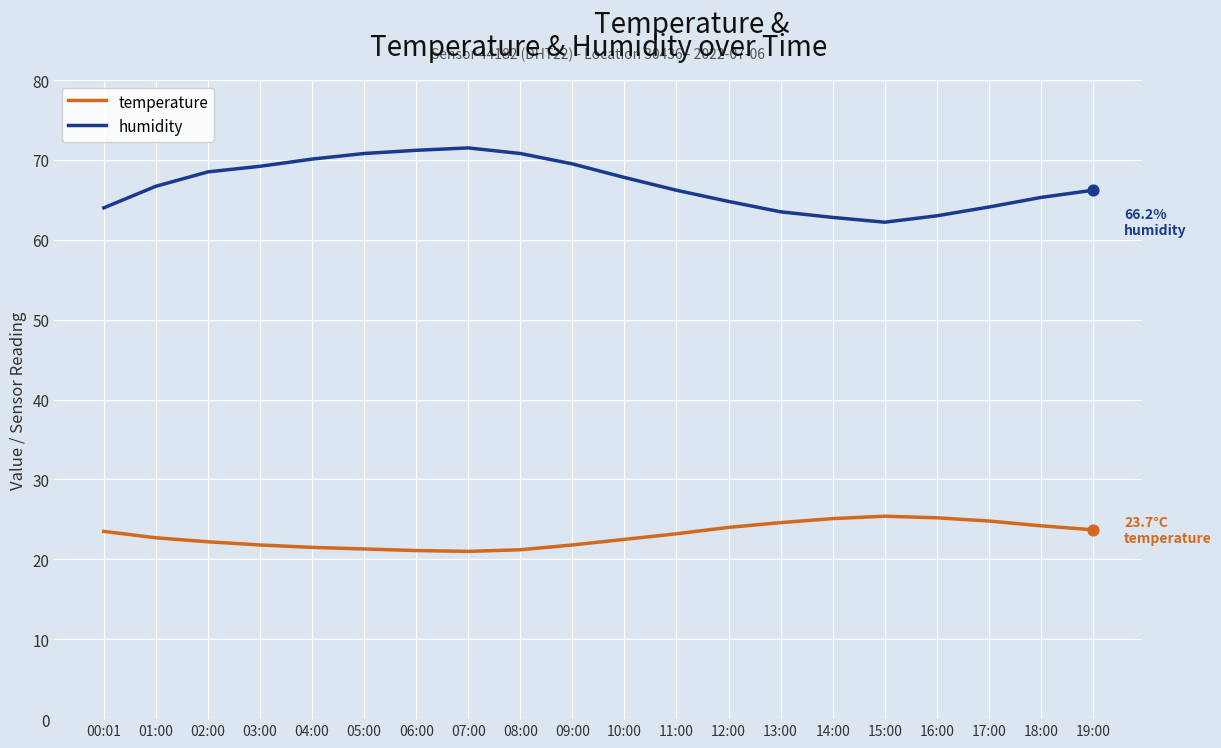

Which series has the largest total across all categories?

humidity